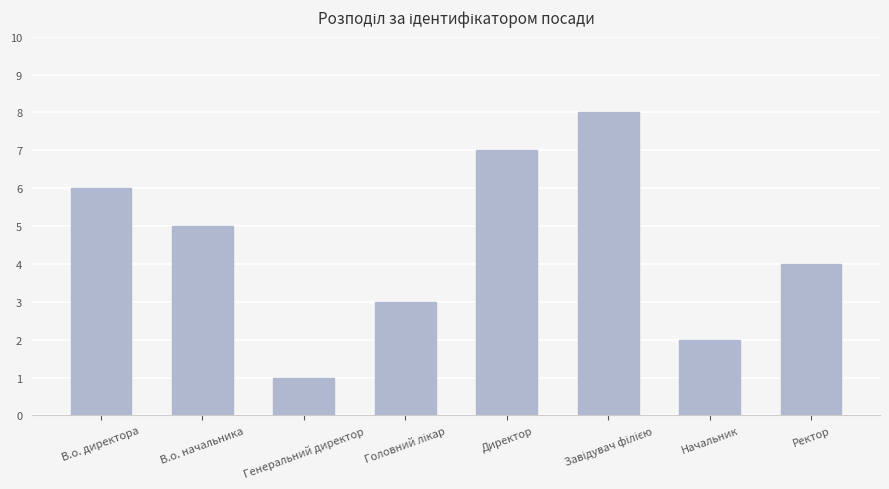

What is the sum of all values?

36